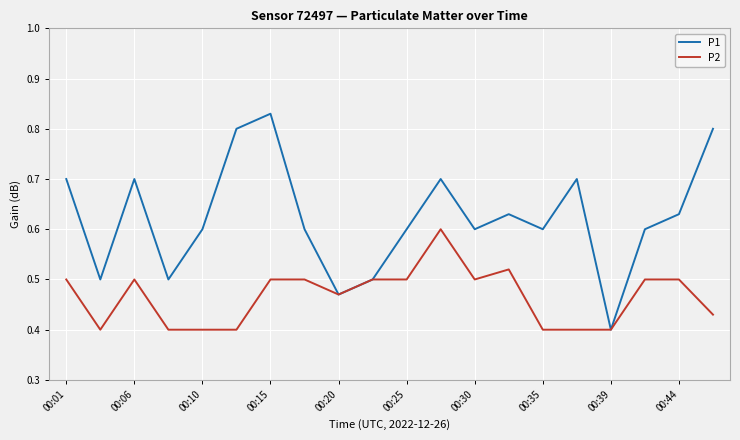

Which series has the largest range (max minus min)?

P1